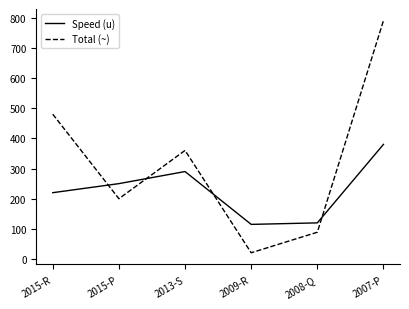

Which series has the largest total across all categories?

Total (~)